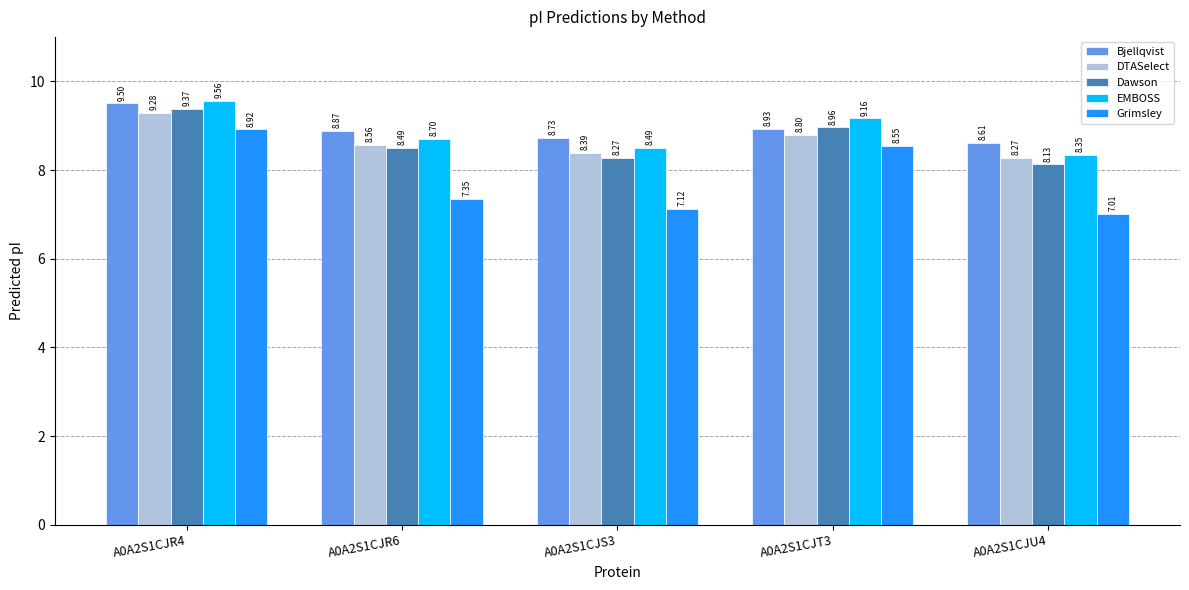

Is it true that EMBOSS equals 16.4 at A0A2S1CJR4?

False